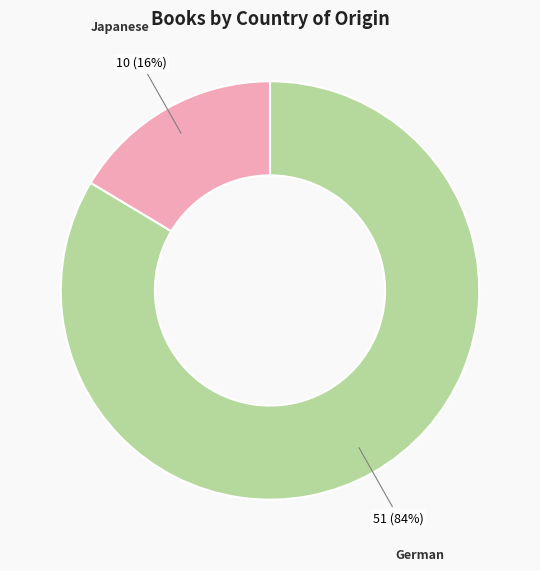

Does any single category account for the majority?

Yes